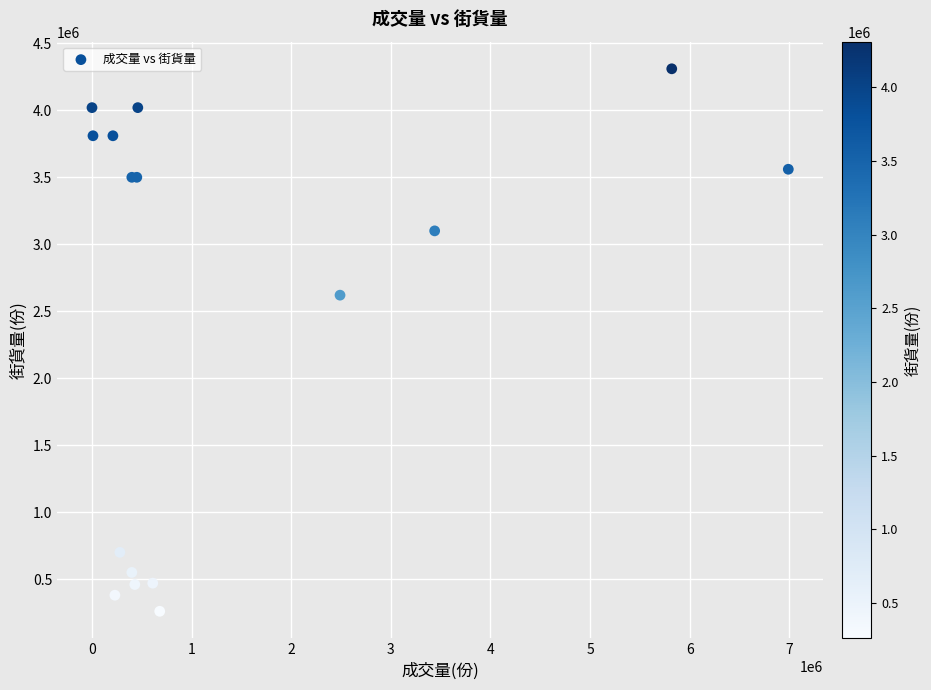

What Y value in the scatter plot is closest to 2285000?

2620000